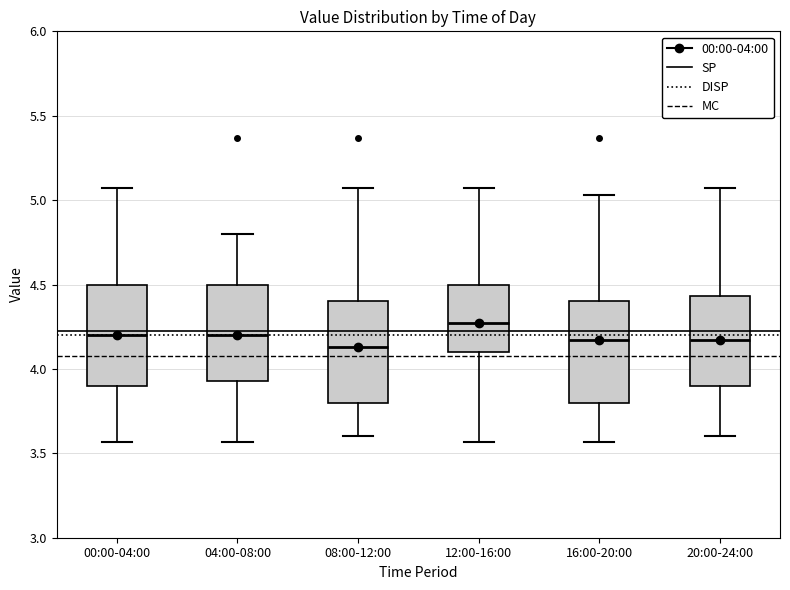

Reading left to right, transcribe this box plot: for each box, give where its median line is, the range the box spans, and where its two whiskers end, as read against the y-axis. The values are not printed on the chart, so give them approximately, as read against the axis.

00:00-04:00: median 4.20, box 3.90 to 4.50, whiskers 3.55 to 5.05
04:00-08:00: median 4.20, box 3.95 to 4.50, whiskers 3.55 to 4.80
08:00-12:00: median 4.15, box 3.80 to 4.40, whiskers 3.60 to 5.05
12:00-16:00: median 4.25, box 4.10 to 4.50, whiskers 3.55 to 5.05
16:00-20:00: median 4.15, box 3.80 to 4.40, whiskers 3.55 to 5.05
20:00-24:00: median 4.15, box 3.90 to 4.45, whiskers 3.60 to 5.05